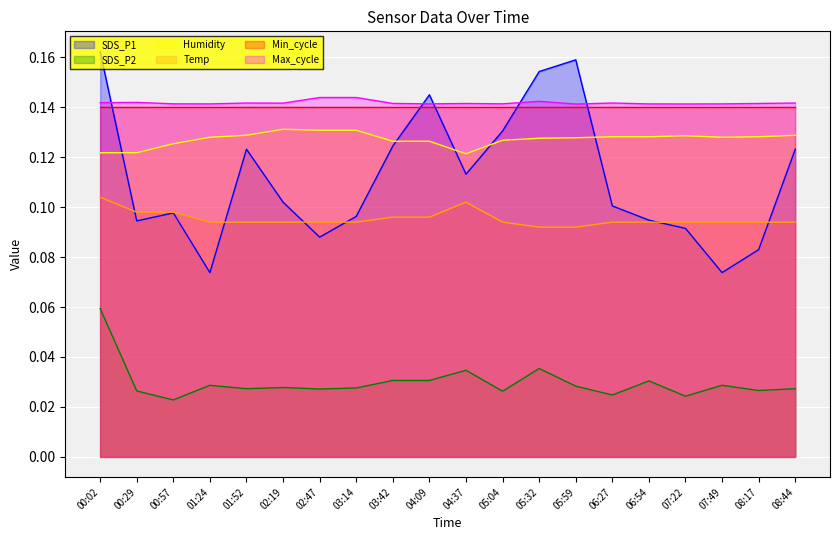

Between 03:14 and 05:32, which series saw the biggest shift?

SDS_P1